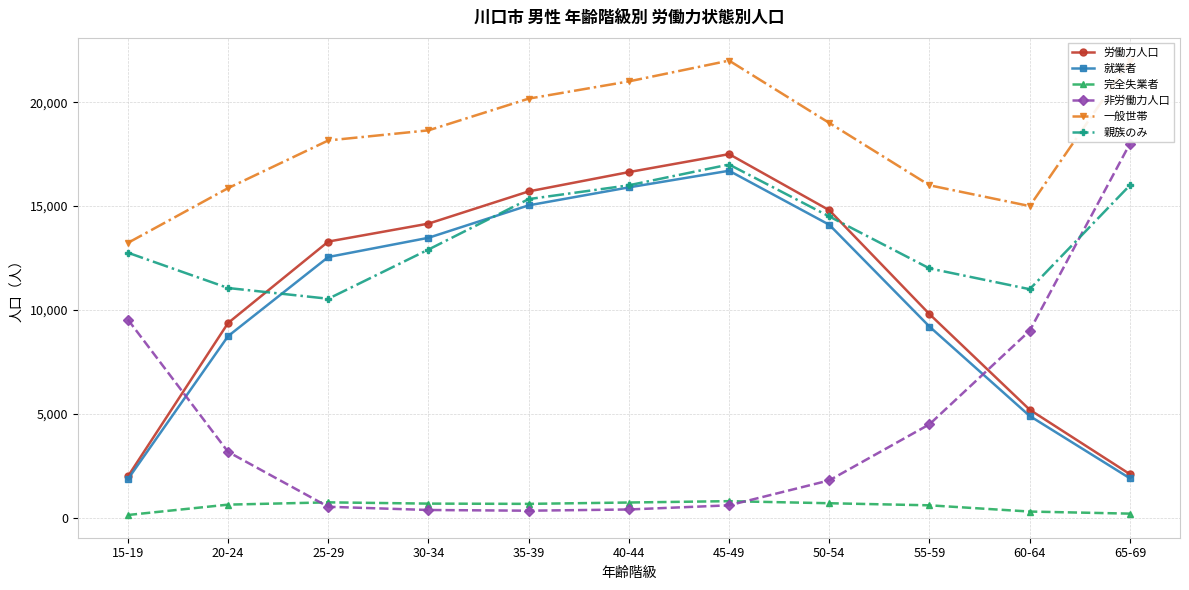

Reading left to right, list all the values displayed in this chart.

労働力人口: 1990	9374	13292	14156	15706	16635	17500	14800	9800	5200	2100
就業者: 1856	8741	12549	13474	15036	15900	16700	14100	9200	4900	1900
完全失業者: 134	633	743	682	670	735	800	700	600	300	200
非労働力人口: 9539	3171	530	375	341	400	600	1800	4500	9000	18000
一般世帯: 13228	15863	18158	18644	20170	21000	22000	19000	16000	15000	22000
親族のみ: 12756	11057	10540	12909	15336	16000	17000	14500	12000	11000	16000